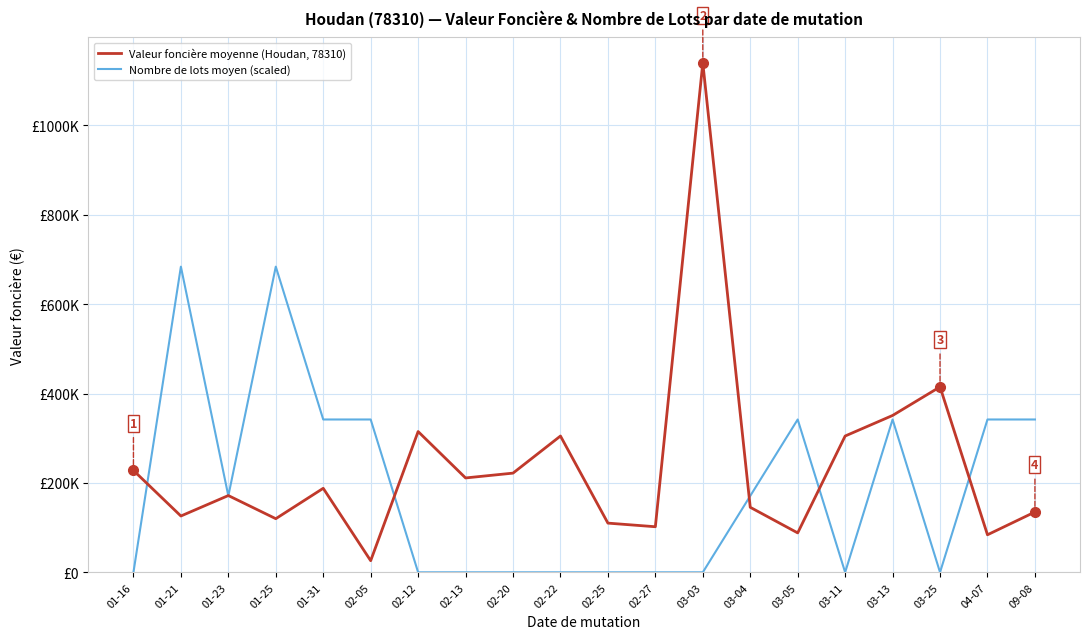

What are all the series names shown in the legend?

Valeur foncière moyenne (Houdan, 78310), Nombre de lots moyen (scaled)